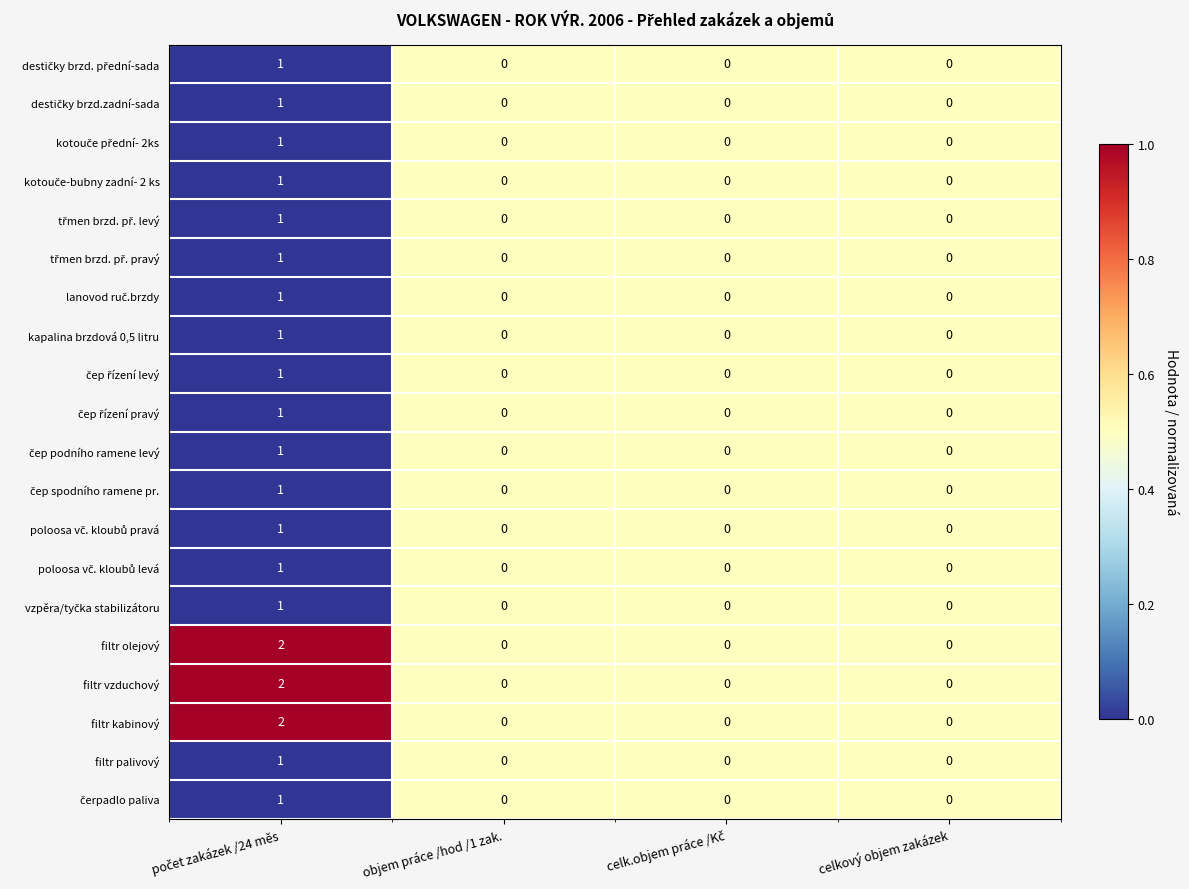

Count the kapalina brzdová 0,5 litru values in the range 0 to 1.

4